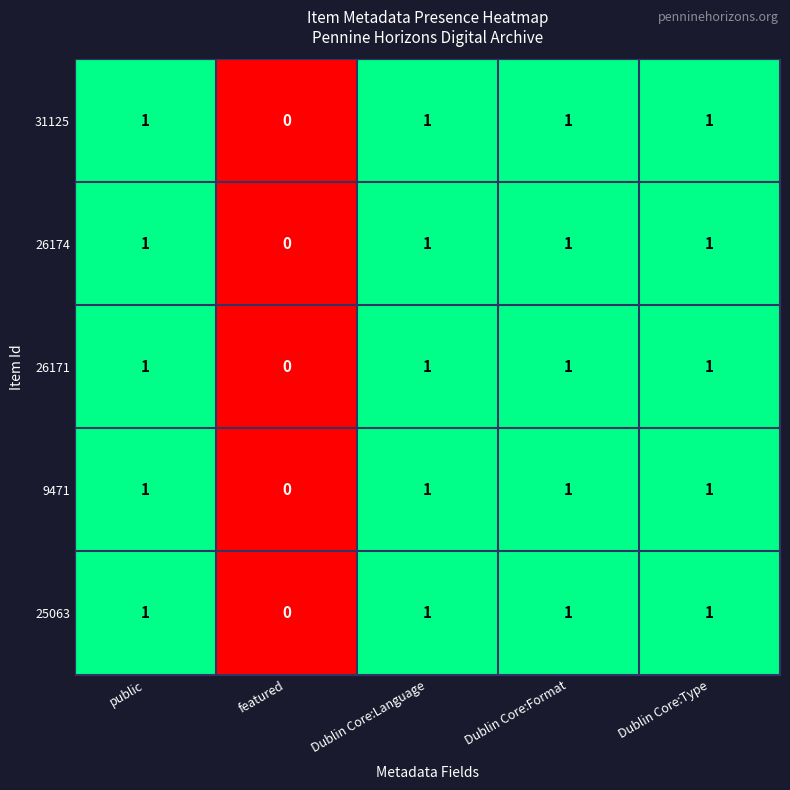

True or false: 25063 has a value of 1 at Dublin Core:Language.

True